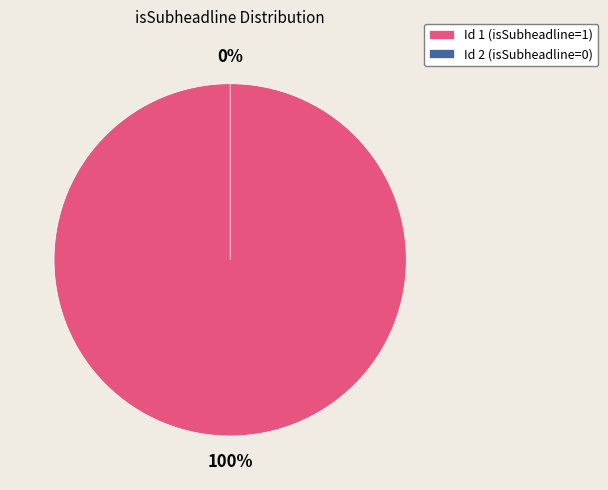

The Id 1 (isSubheadline=1) slice represents 99% of the pie. True or false?

False